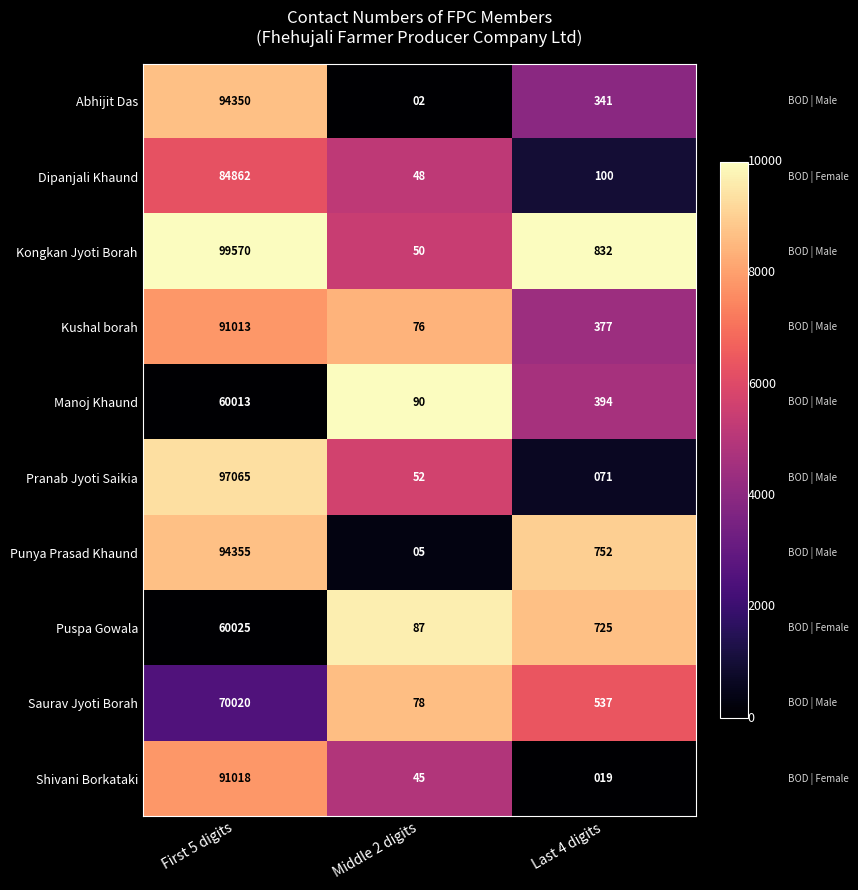

At which label does Saurav Jyoti Borah first exceed 537?

First 5 digits